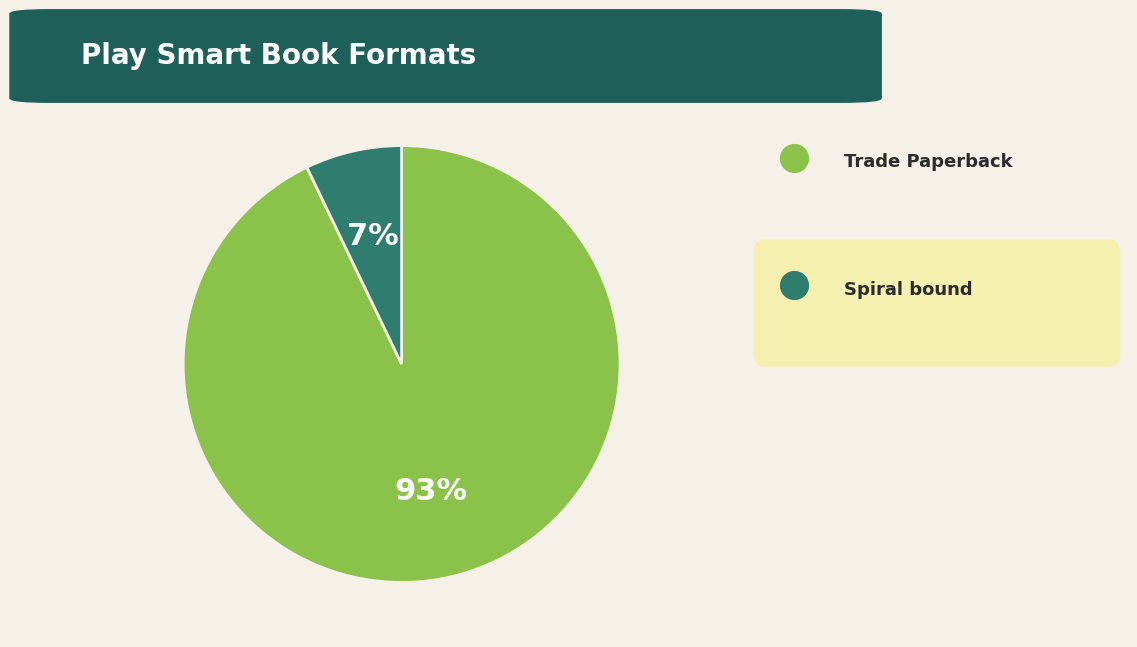

To the nearest percent, what is the average slice percentage?

50%